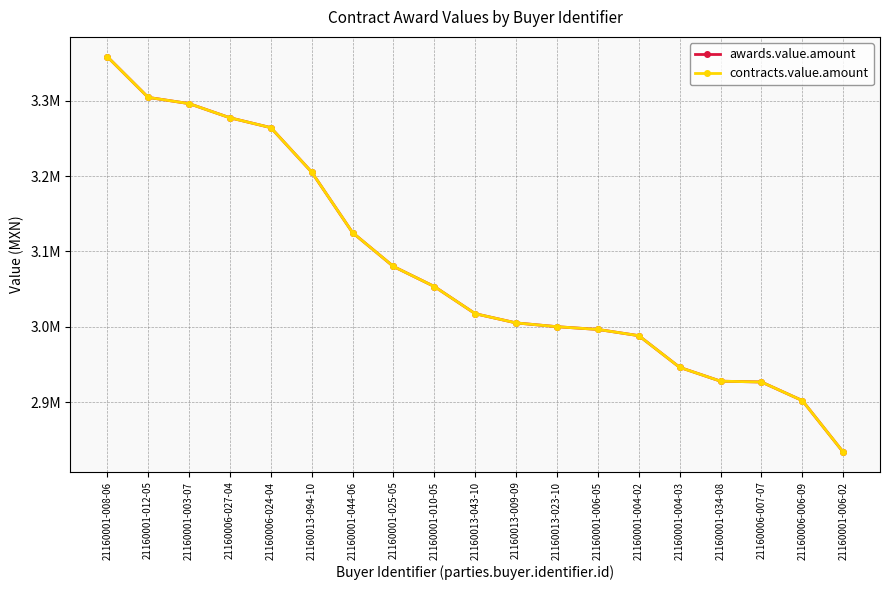

Rank the series by their maximum value, from highest to lowest.

awards.value.amount, contracts.value.amount